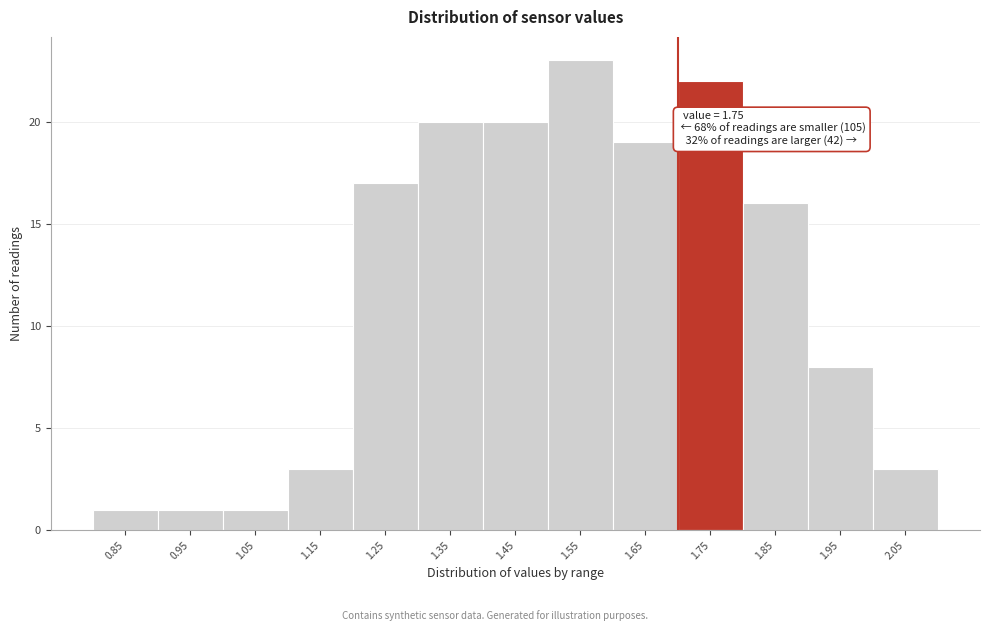

Reading left to right, what are all the values shown in this chart?

1	1	1	3	17	20	20	23	19	22	16	8	3